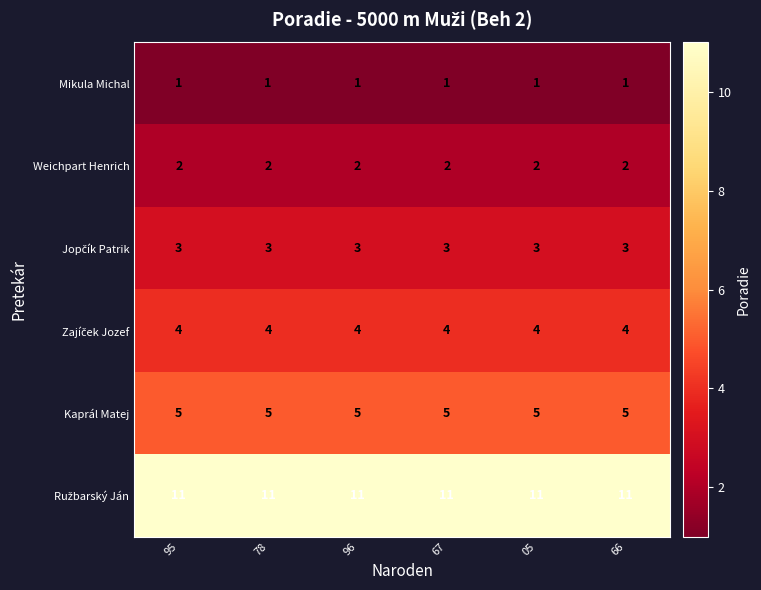

What is the greatest value displayed?

11